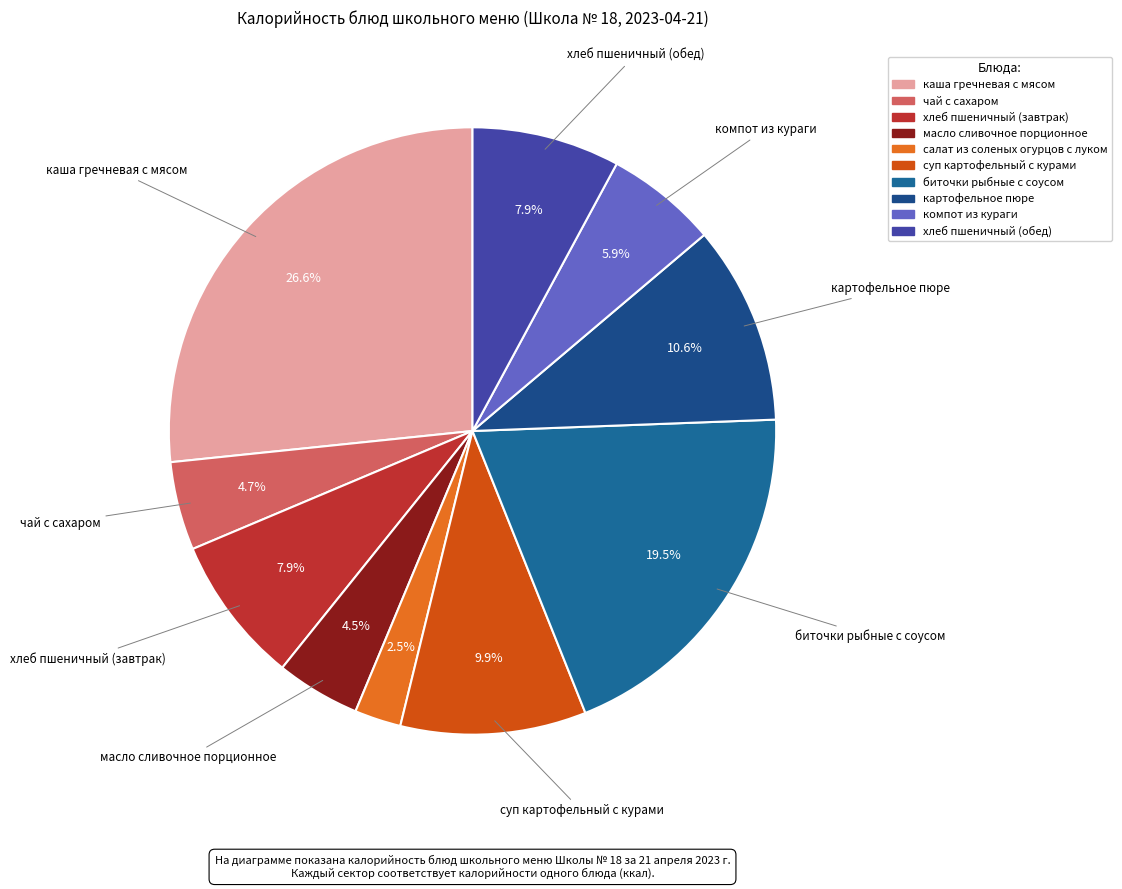

True or false: суп картофельный с курами accounts for 10% of the total.

True